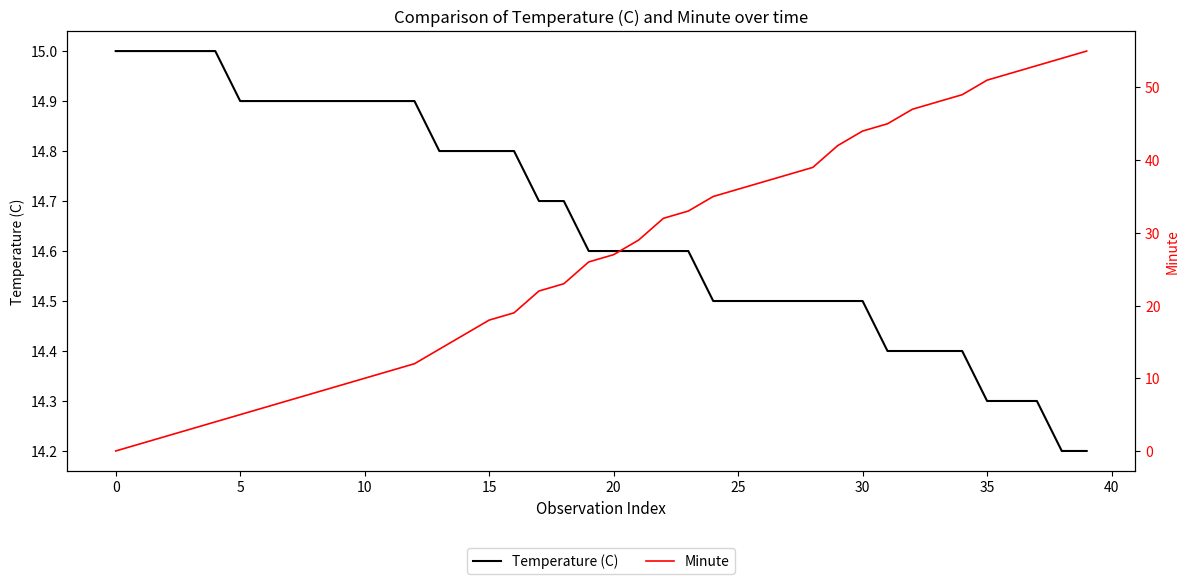

Does the chart display data point markers on the line(s)?

No